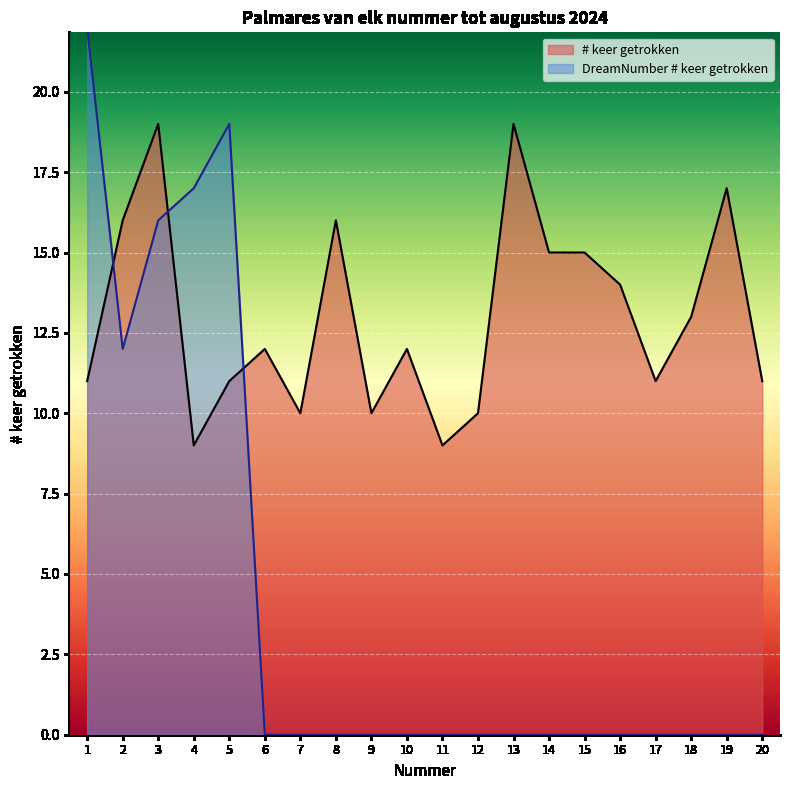

Reading left to right, what are all the values shown in this chart?

# keer getrokken: 1=11	2=16	3=19	4=9	5=11	6=12	7=10	8=16	9=10	10=12	11=9	12=10	13=19	14=15	15=15	16=14	17=11	18=13	19=17	20=11
DreamNumber # keer getrokken: 1=22	2=12	3=16	4=17	5=19	6=0	7=0	8=0	9=0	10=0	11=0	12=0	13=0	14=0	15=0	16=0	17=0	18=0	19=0	20=0